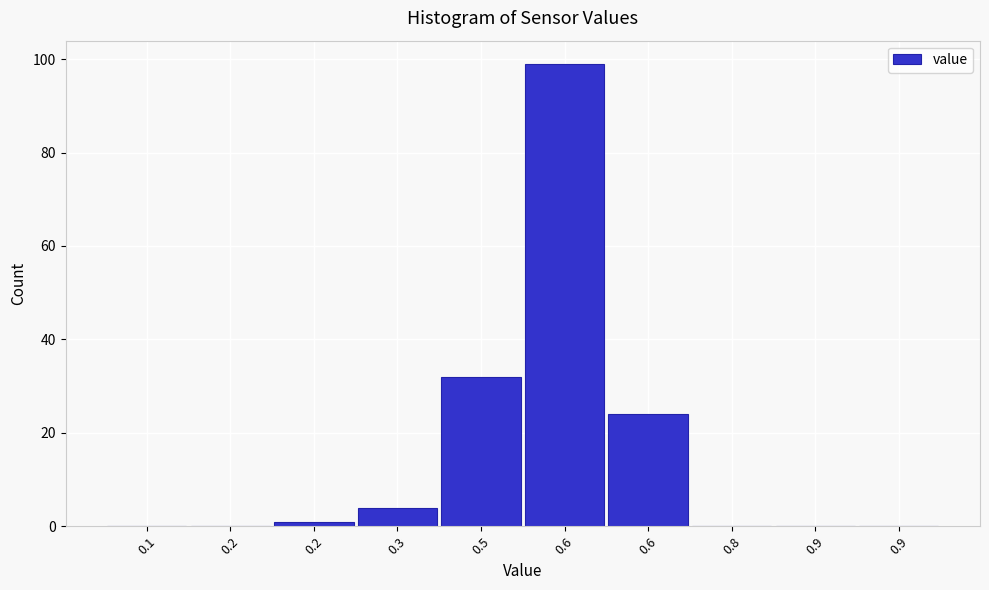

Count the number of categories in the chart.

10